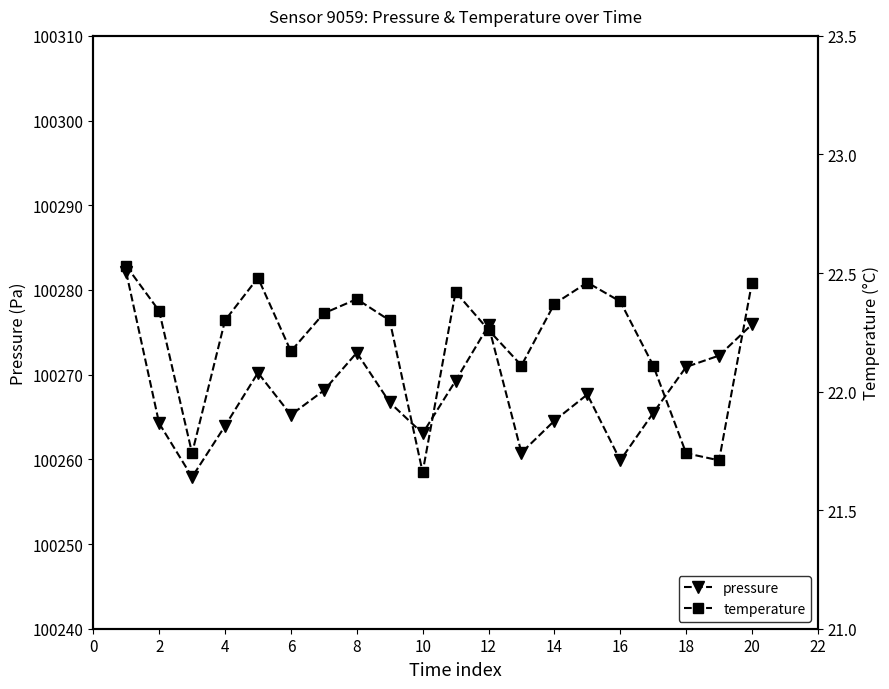

Is it true that pressure equals 100265.2 at 6?

True